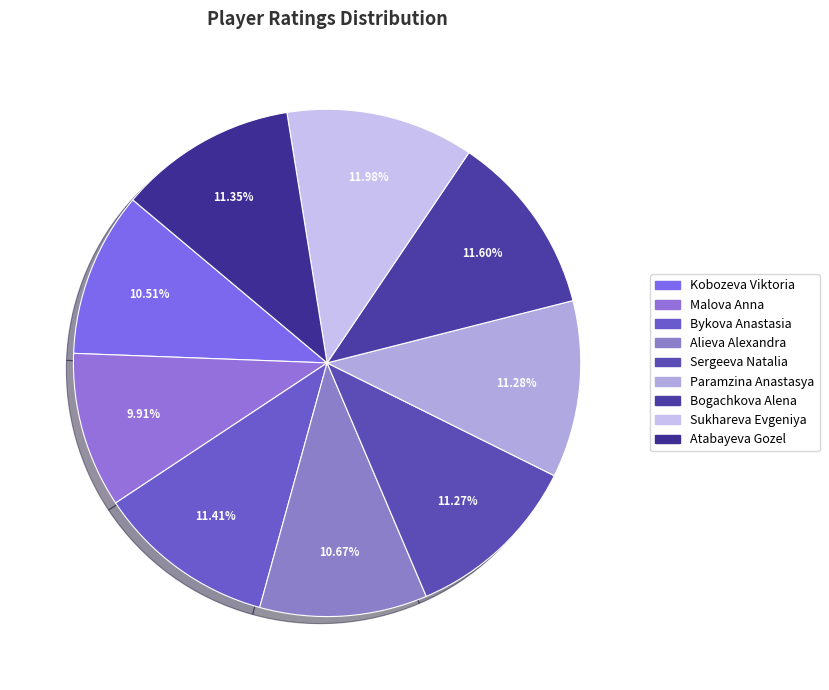

How much of the chart is everything except Alieva Alexandra?

89.3%